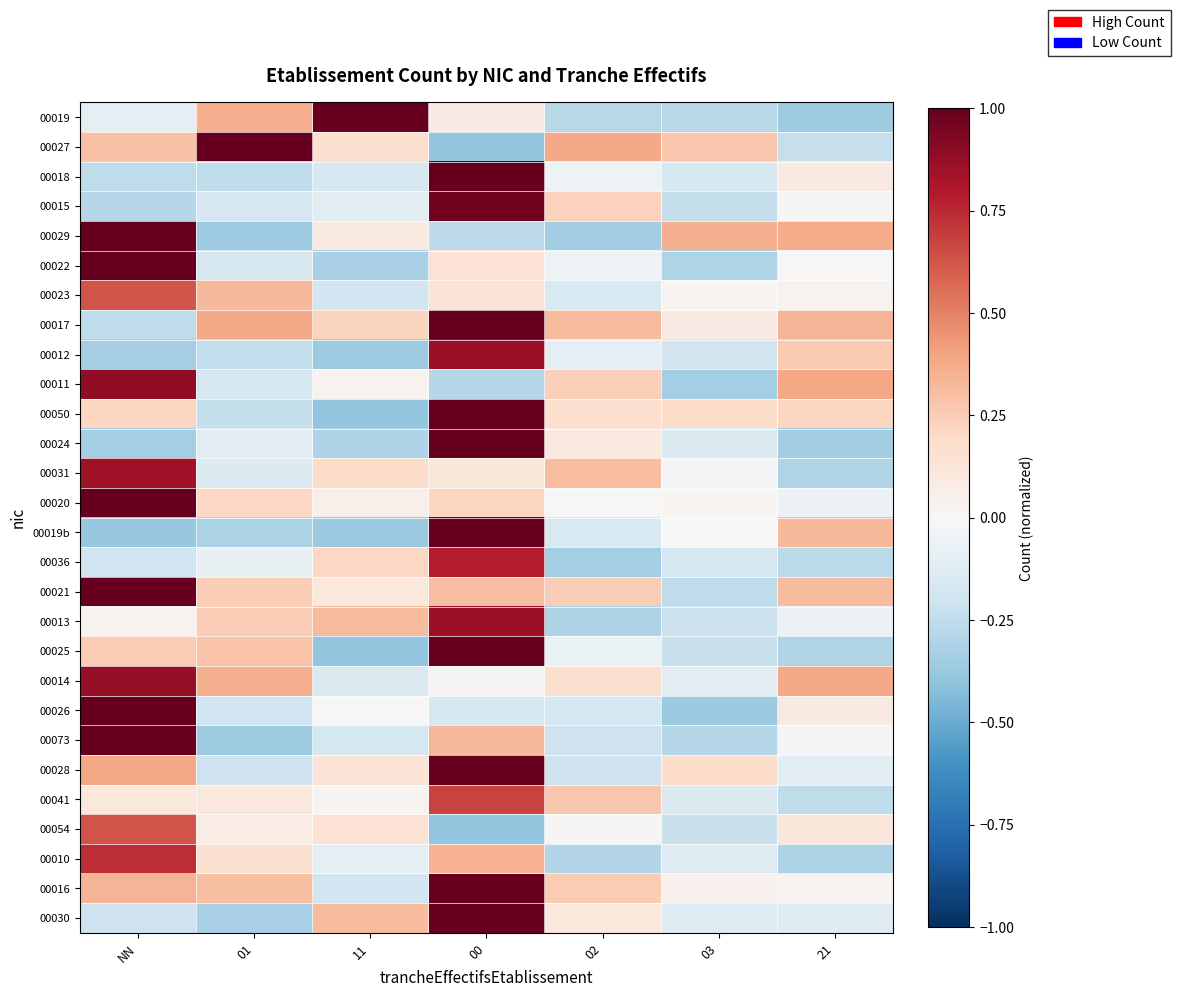

Reading left to right, list all the values displayed in this chart.

00019: NN=-0.1	01=0.4	11=1.2	00=0.1	02=-0.3	03=-0.3	21=-0.4
00027: NN=0.3	01=1.1	11=0.2	00=-0.4	02=0.4	03=0.3	21=-0.2
00018: NN=-0.3	01=-0.3	11=-0.2	00=1.0	02=-0.1	03=-0.2	21=0.1
00015: NN=-0.3	01=-0.2	11=-0.1	00=1.0	02=0.2	03=-0.2	21=0.0
00029: NN=1.1	01=-0.4	11=0.1	00=-0.3	02=-0.3	03=0.4	21=0.4
00022: NN=1.2	01=-0.2	11=-0.3	00=0.1	02=-0.0	03=-0.3	21=-0.0
00023: NN=0.6	01=0.3	11=-0.2	00=0.1	02=-0.2	03=0.0	21=0.0
00017: NN=-0.3	01=0.4	11=0.2	00=1.4	02=0.3	03=0.1	21=0.3
00012: NN=-0.3	01=-0.2	11=-0.4	00=0.9	02=-0.1	03=-0.2	21=0.3
00011: NN=0.9	01=-0.2	11=0.0	00=-0.3	02=0.2	03=-0.3	21=0.4
00050: NN=0.2	01=-0.2	11=-0.4	00=1.3	02=0.2	03=0.2	21=0.2
00024: NN=-0.3	01=-0.1	11=-0.3	00=1.3	02=0.1	03=-0.1	21=-0.3
00031: NN=0.8	01=-0.1	11=0.2	00=0.1	02=0.3	03=-0.0	21=-0.3
00020: NN=1.2	01=0.2	11=0.0	00=0.2	02=-0.0	03=0.0	21=-0.1
00019b: NN=-0.4	01=-0.3	11=-0.4	00=1.1	02=-0.1	03=0.0	21=0.3
00036: NN=-0.2	01=-0.1	11=0.2	00=0.8	02=-0.3	03=-0.2	21=-0.3
00021: NN=1.3	01=0.2	11=0.1	00=0.3	02=0.2	03=-0.3	21=0.3
00013: NN=0.0	01=0.2	11=0.3	00=0.9	02=-0.3	03=-0.2	21=-0.1
00025: NN=0.3	01=0.3	11=-0.4	00=1.0	02=-0.1	03=-0.2	21=-0.3
00014: NN=0.9	01=0.4	11=-0.1	00=0.0	02=0.2	03=-0.1	21=0.4
00026: NN=1.4	01=-0.2	11=-0.0	00=-0.2	02=-0.2	03=-0.4	21=0.1
00073: NN=1.0	01=-0.4	11=-0.2	00=0.3	02=-0.2	03=-0.3	21=-0.0
00028: NN=0.4	01=-0.2	11=0.1	00=1.2	02=-0.2	03=0.2	21=-0.1
00041: NN=0.1	01=0.1	11=0.0	00=0.7	02=0.3	03=-0.1	21=-0.3
00054: NN=0.6	01=0.1	11=0.1	00=-0.4	02=0.0	03=-0.2	21=0.1
00010: NN=0.7	01=0.2	11=-0.1	00=0.3	02=-0.3	03=-0.1	21=-0.3
00016: NN=0.3	01=0.3	11=-0.2	00=1.1	02=0.3	03=0.0	21=0.0
00030: NN=-0.2	01=-0.3	11=0.3	00=1.3	02=0.1	03=-0.1	21=-0.1